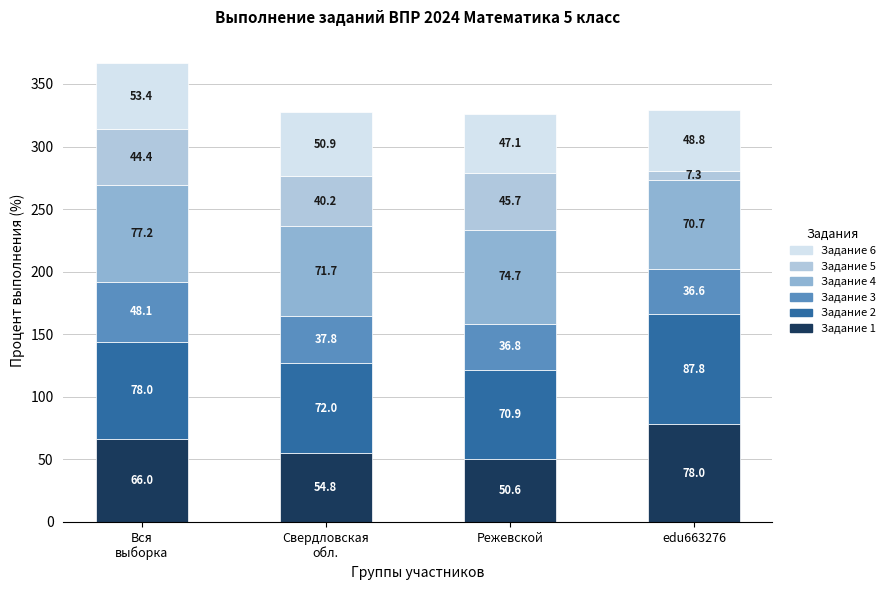

Which category has the lowest value in the Задание 1 series?

Режевской